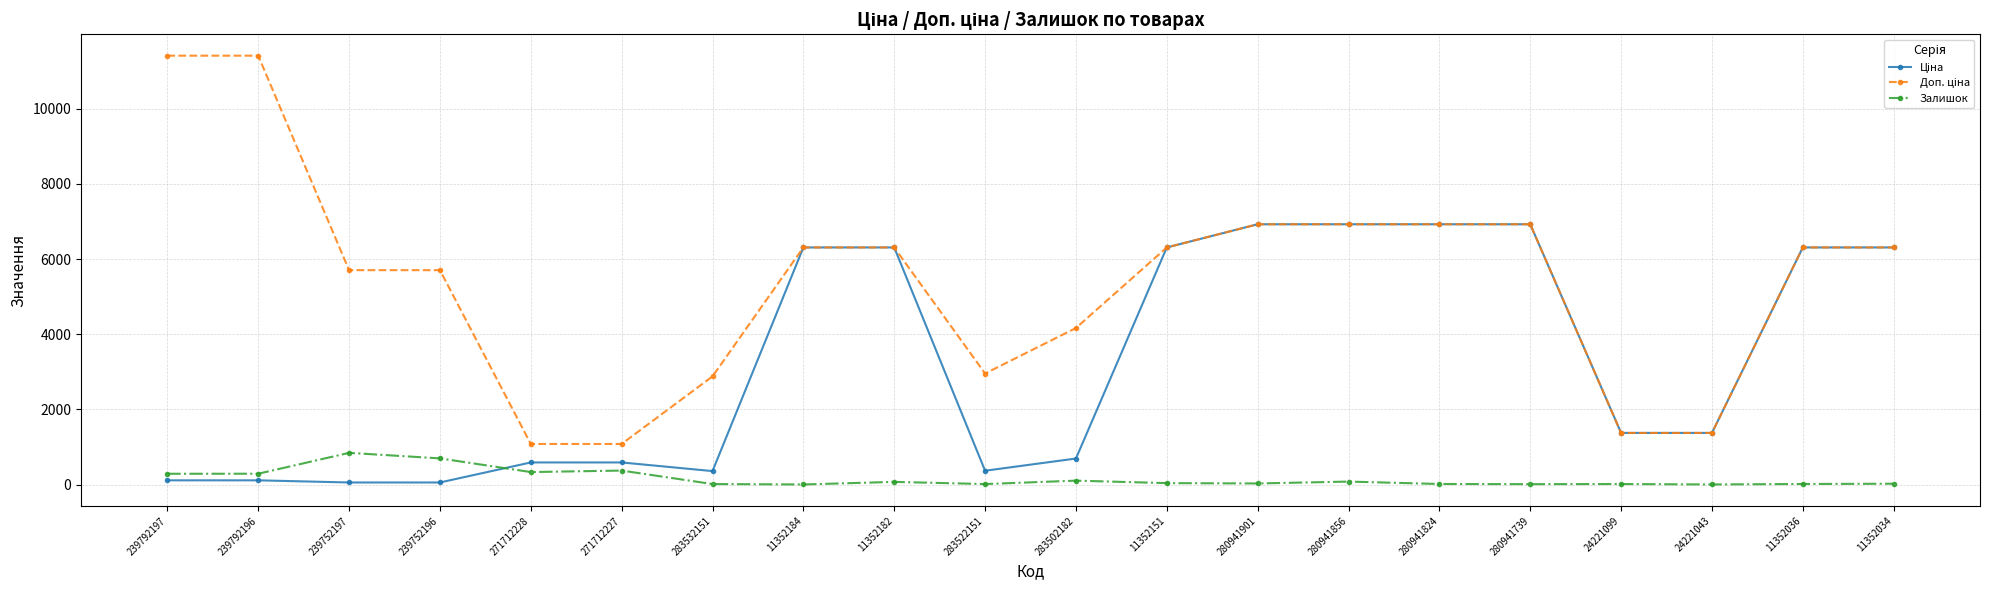

How many distinct data groups are displayed?

3